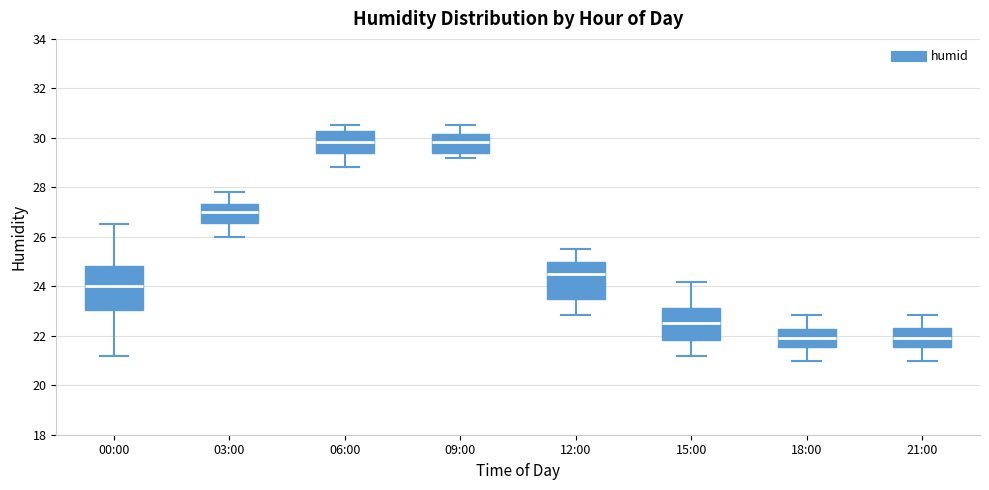

Reading left to right, transcribe this box plot: for each box, give where its median line is, the range the box spans, and where its two whiskers end, as read against the y-axis. The values are not printed on the chart, so give them approximately, as read against the axis.

00:00: median 24.0, box 23.0 to 24.8, whiskers 21.2 to 26.6
03:00: median 27.0, box 26.6 to 27.4, whiskers 26.0 to 27.8
06:00: median 29.8, box 29.4 to 30.2, whiskers 28.8 to 30.6
09:00: median 29.8, box 29.4 to 30.2, whiskers 29.2 to 30.6
12:00: median 24.6, box 23.6 to 25.0, whiskers 22.8 to 25.6
15:00: median 22.6, box 21.8 to 23.2, whiskers 21.2 to 24.2
18:00: median 22.0, box 21.6 to 22.2, whiskers 21.0 to 22.8
21:00: median 22.0, box 21.6 to 22.4, whiskers 21.0 to 22.8